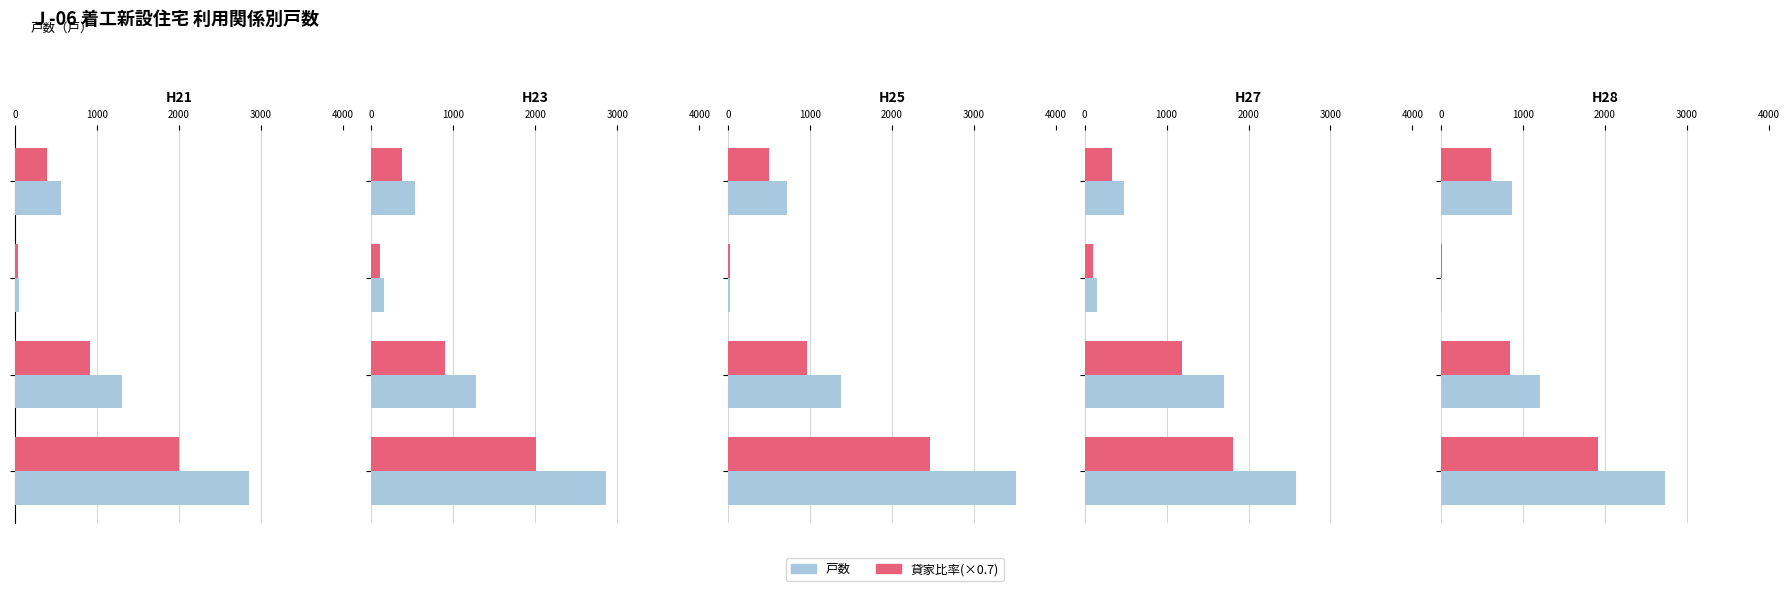

Is it true that 戸数 equals 1200.0 at 1000?

True